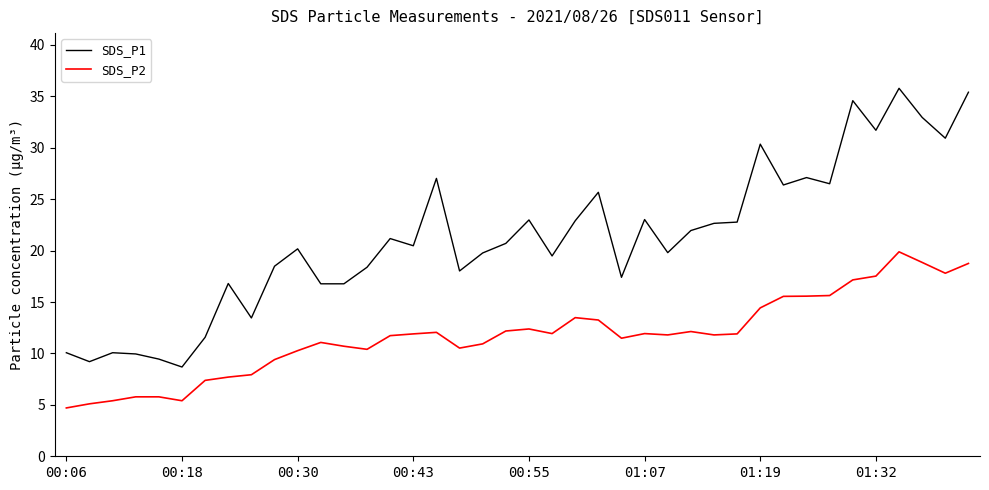

What is the maximum value for SDS_P1?

35.8